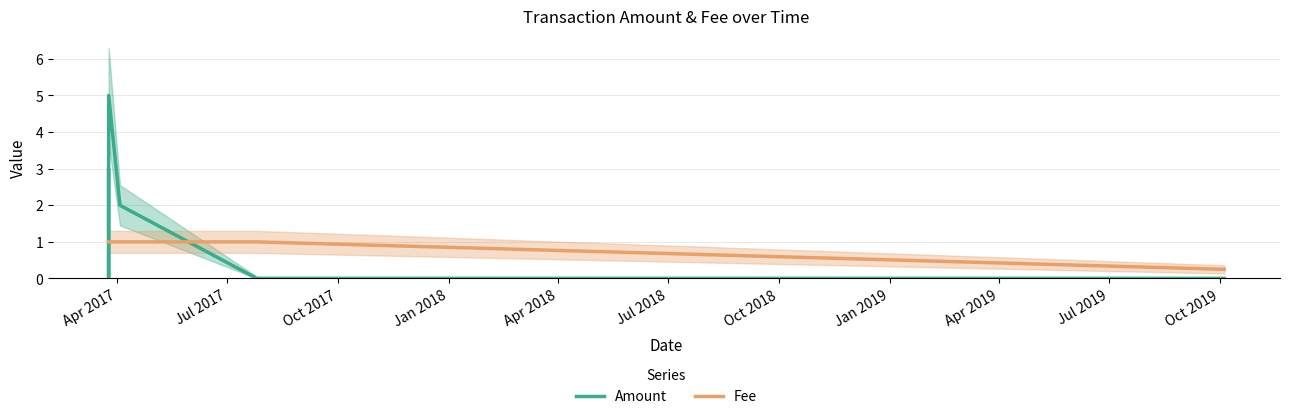

The Amount series shows 4.1 at Jul 2017. True or false?

False